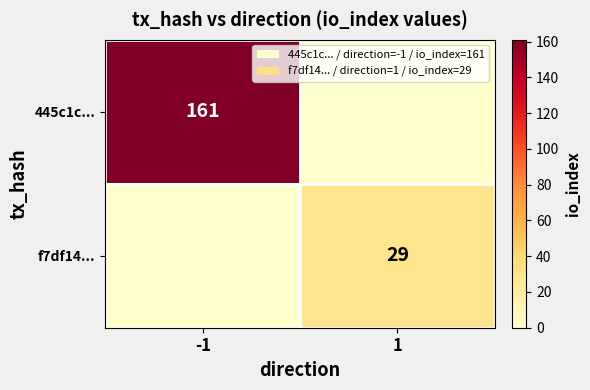

The 445c1c... series shows 161 at -1. True or false?

True